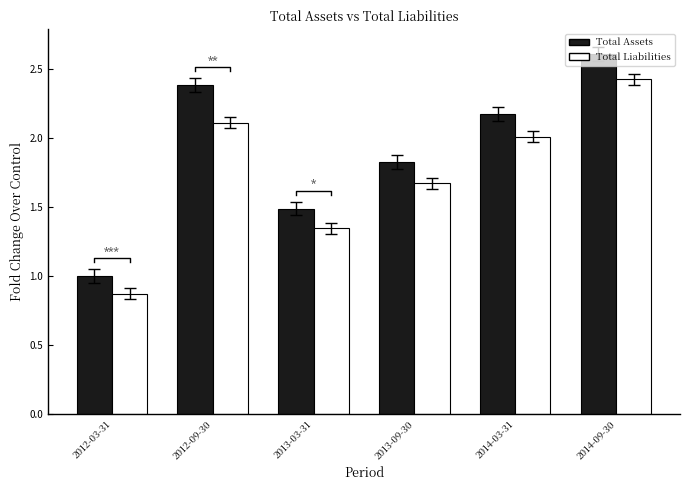

True or false: Total Assets has a value of 1.8 at 2013-09-30.

True